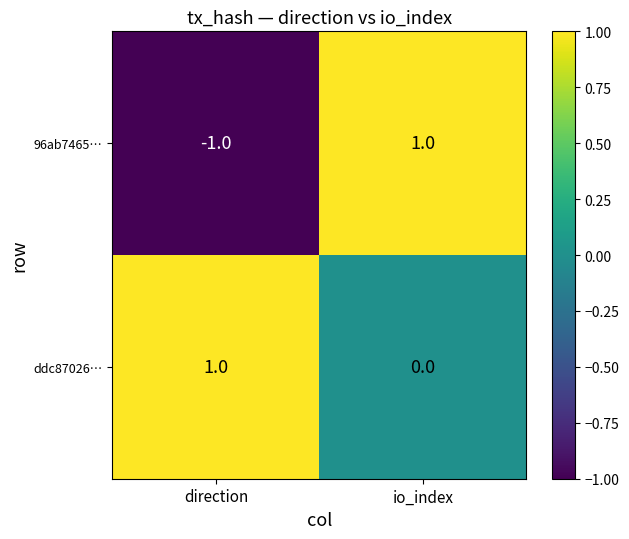

What is the spread (max minus min) of values at direction?

2